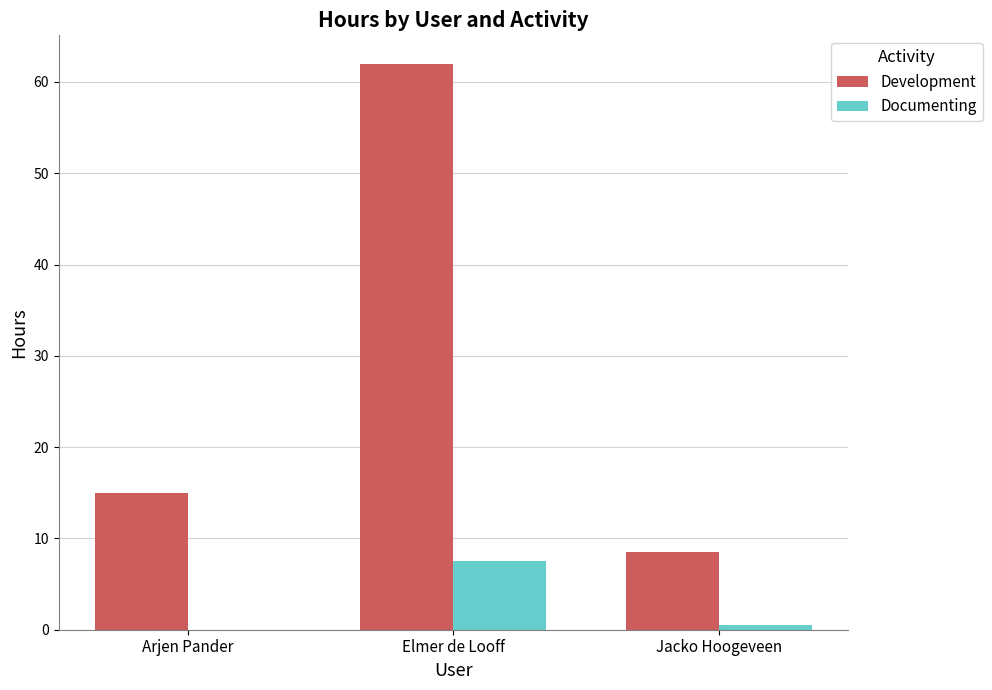

Is the value of Development at Arjen Pander greater than the value of Documenting at Jacko Hoogeveen?

Yes